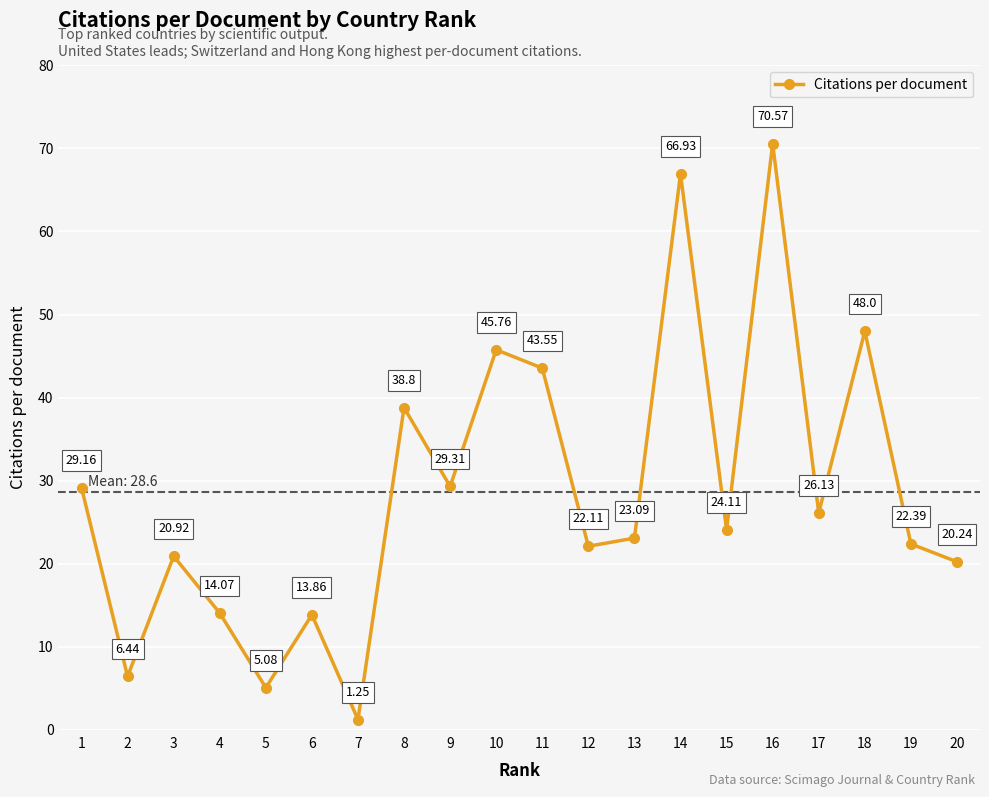

What is the sum of the values at 7 and 5?

6.3